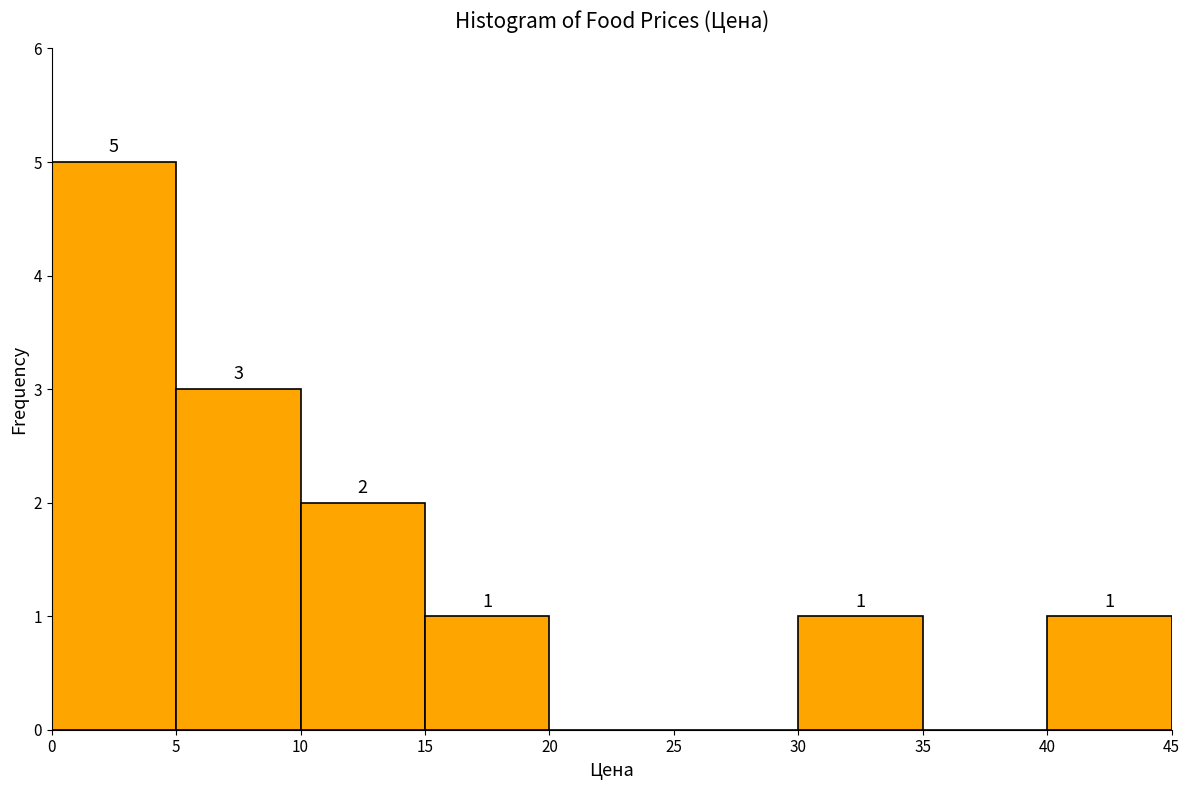

Which range on the x-axis has the tallest bar?

0 to 5